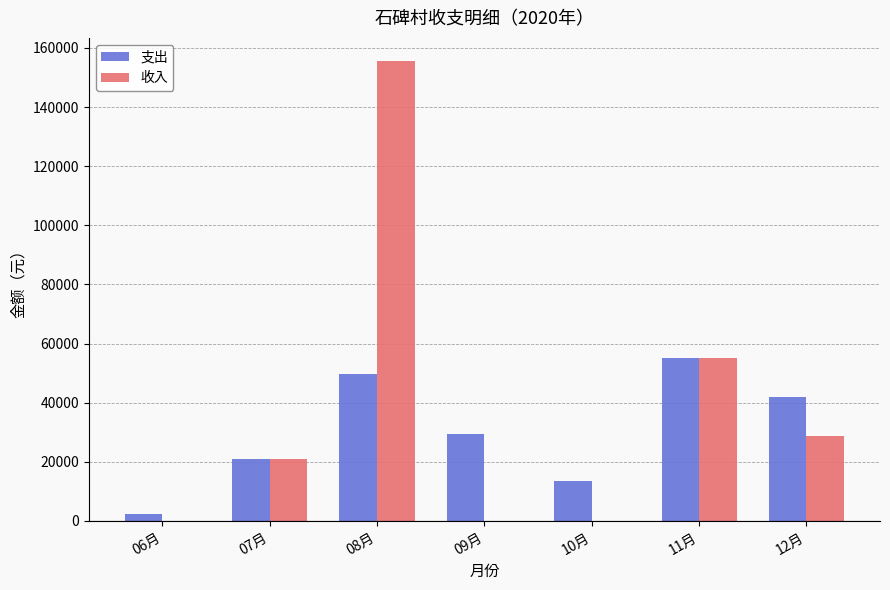

At which category does the chart reach its peak across all series?

08月